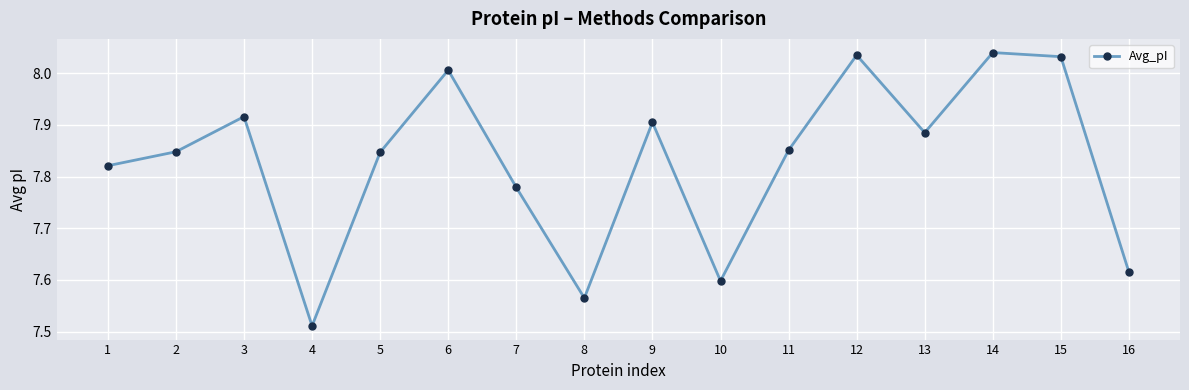

How many interior local valleys (lower than both neighbors) does the data have?

4